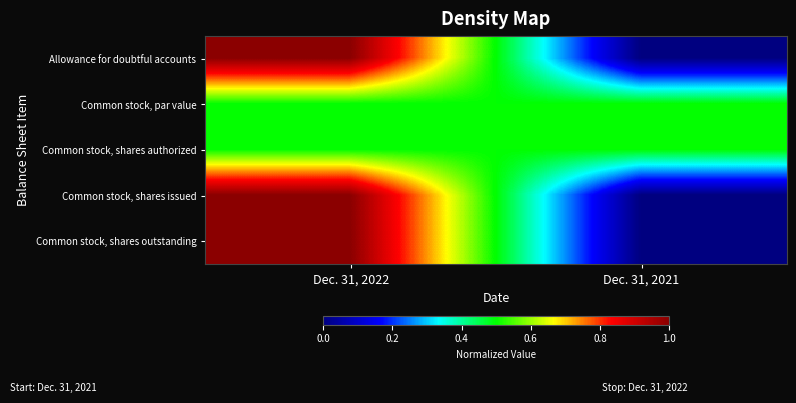

What is the total value across all series at Dec. 31, 2021?

1.0